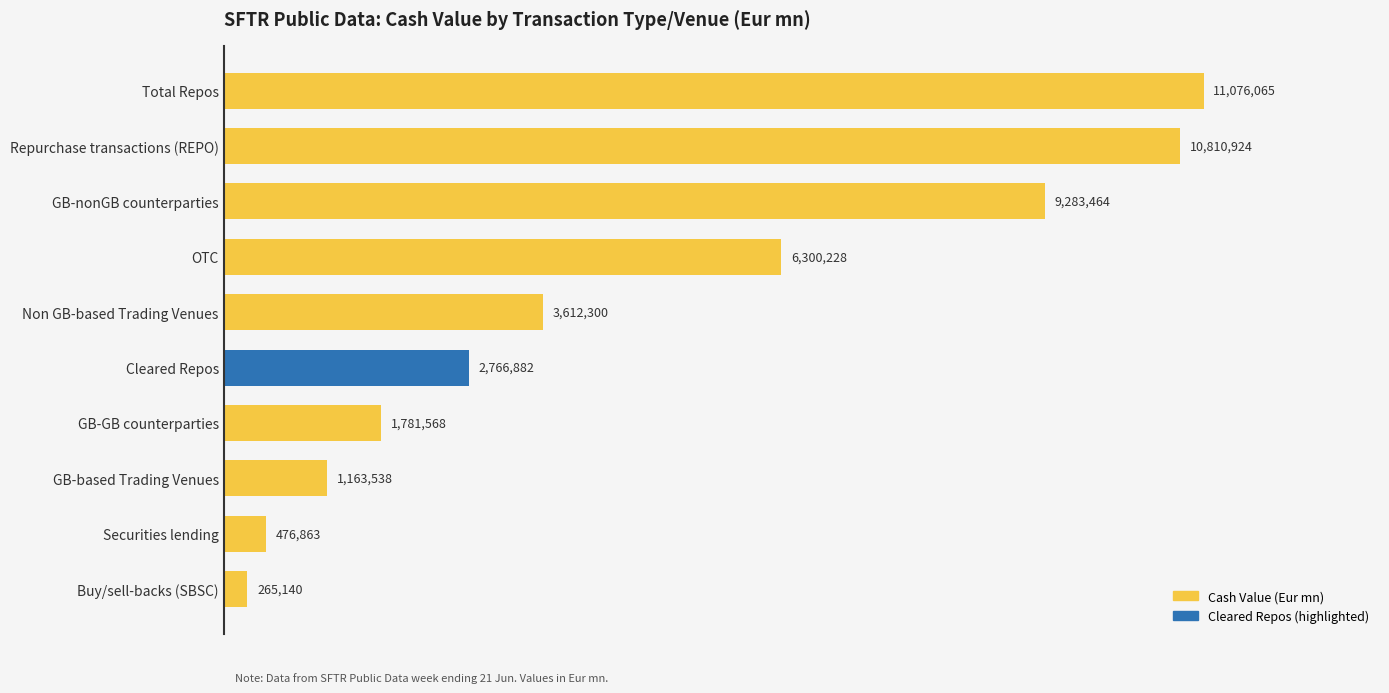

List the labels in order of value, smallest first.

Buy/sell-backs (SBSC), Securities lending, GB-based Trading Venues, GB-GB counterparties, Cleared Repos, Non GB-based Trading Venues, OTC, GB-nonGB counterparties, Repurchase transactions (REPO), Total Repos